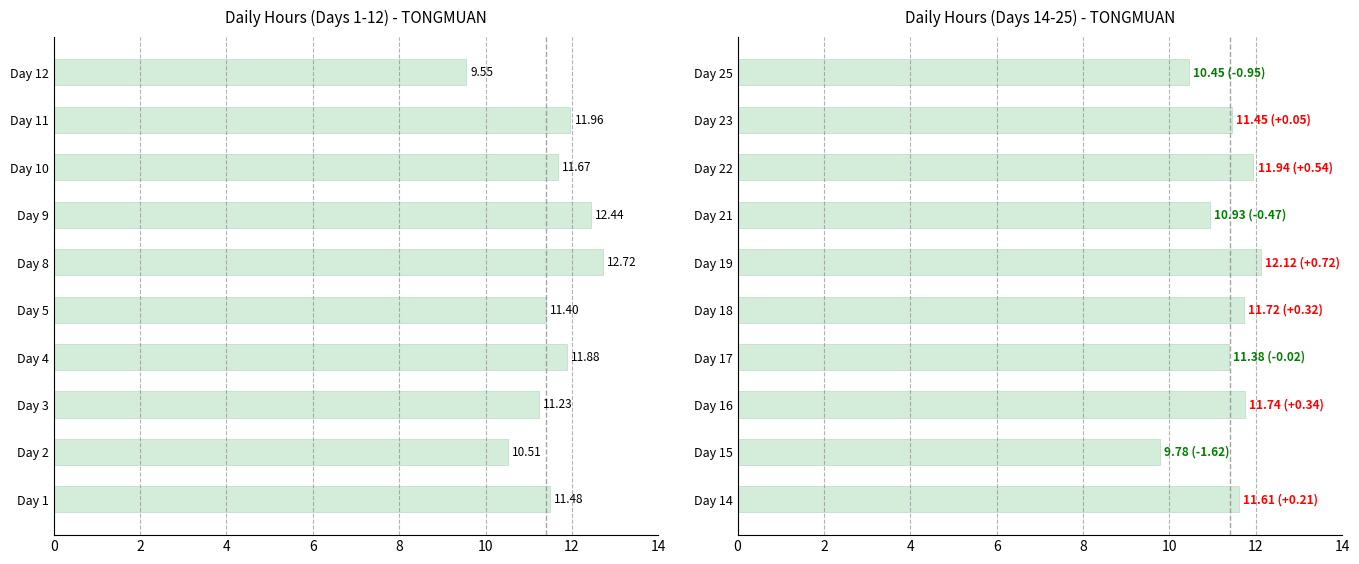

The chart shows a value of 18.2 at Day 16. True or false?

False